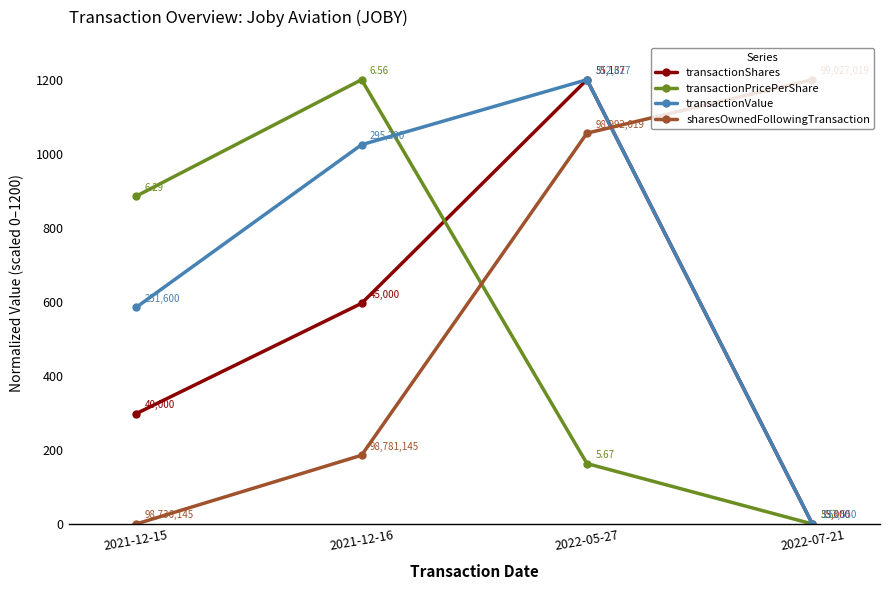

Does the chart display data point markers on the line(s)?

Yes